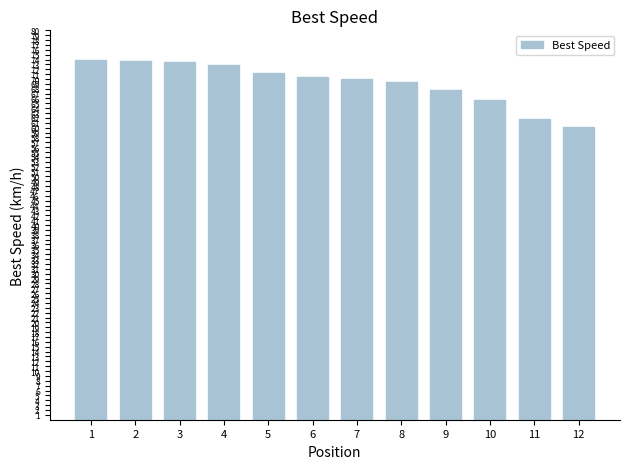

How many data points does each series have?

12